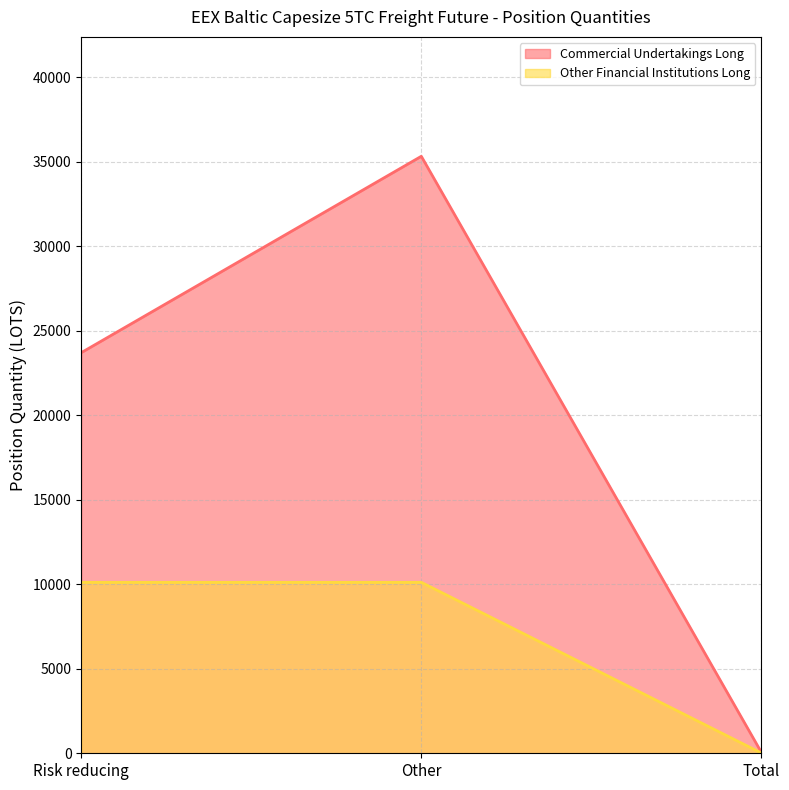

Where does the Commercial Undertakings Long series first go above 23703?

Risk reducing